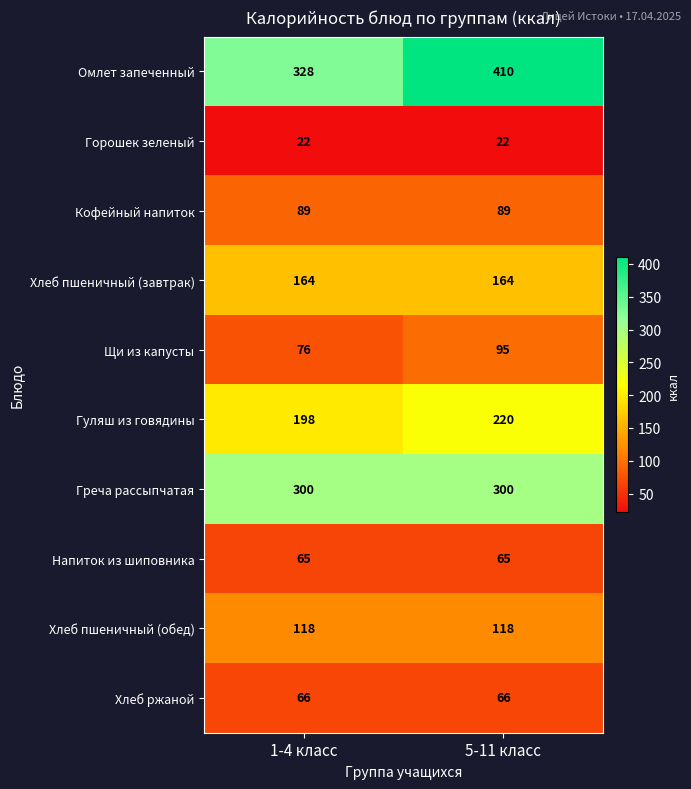

What is the sum of the Греча рассыпчатая values at 1-4 класс and 5-11 класс?

600